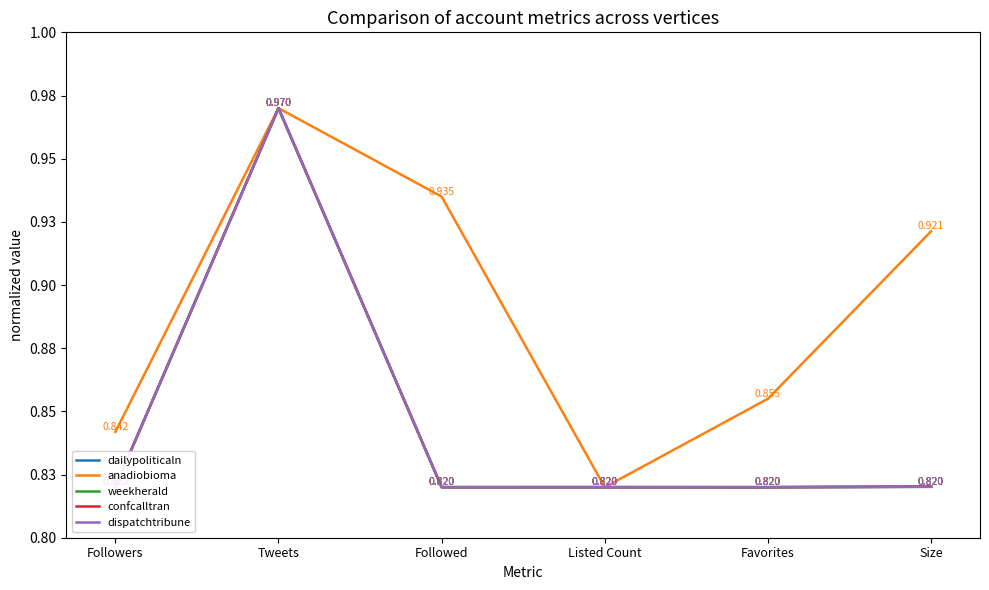

What is the maximum value shown in the chart?

1.0